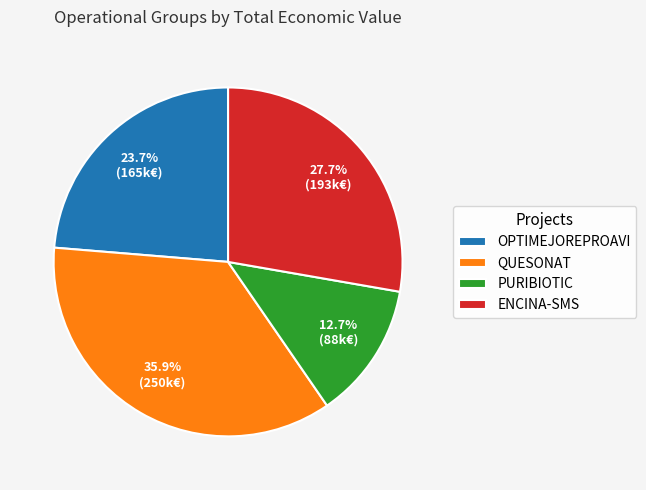

How many segments does this pie chart have?

4